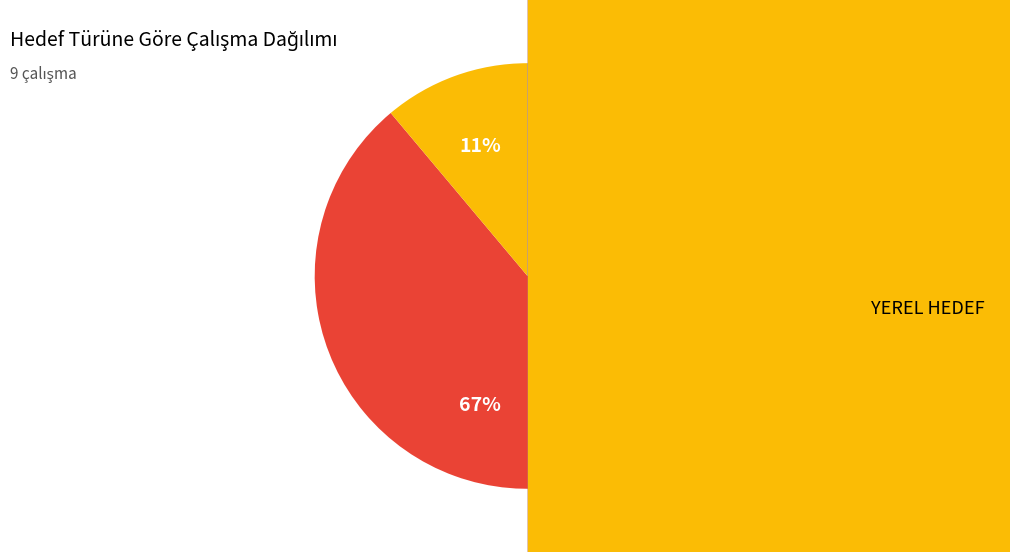

What is the ratio of the value at GENEL HEDEF to the value at YEREL HEDEF?

2.0